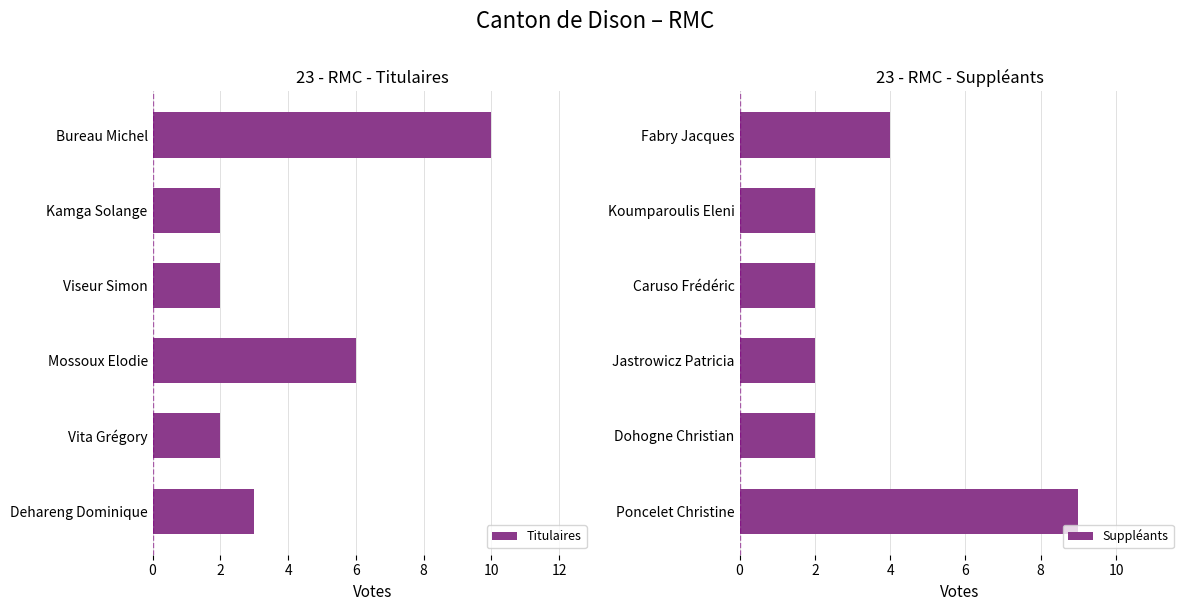

What is the smallest value displayed?

2